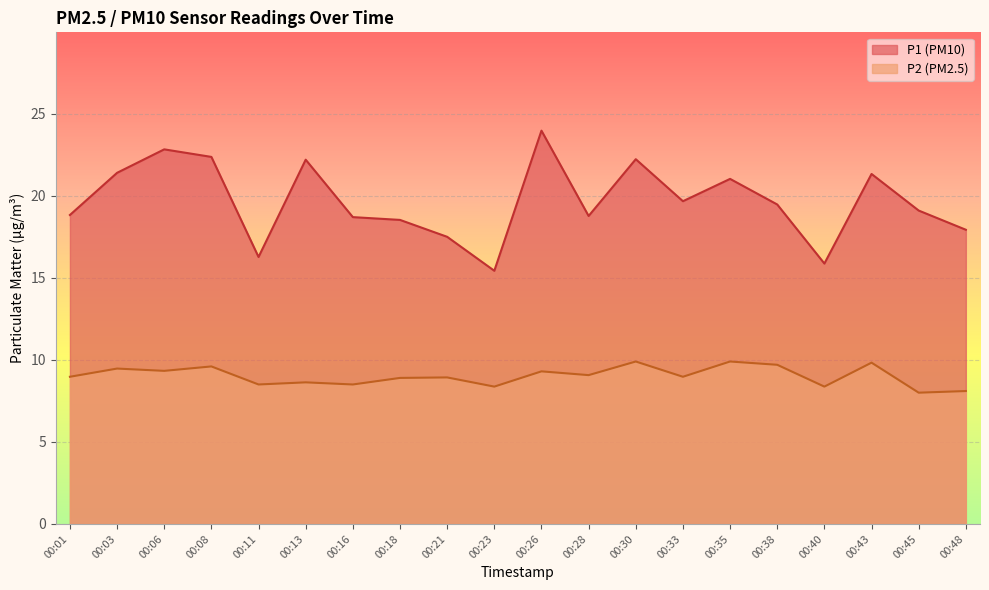

What is the sum of all P2 values?

180.3